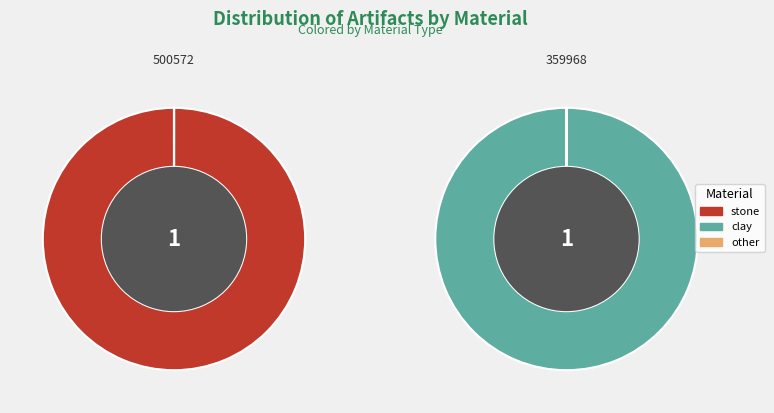

Is 500572 the majority of the pie?

Yes